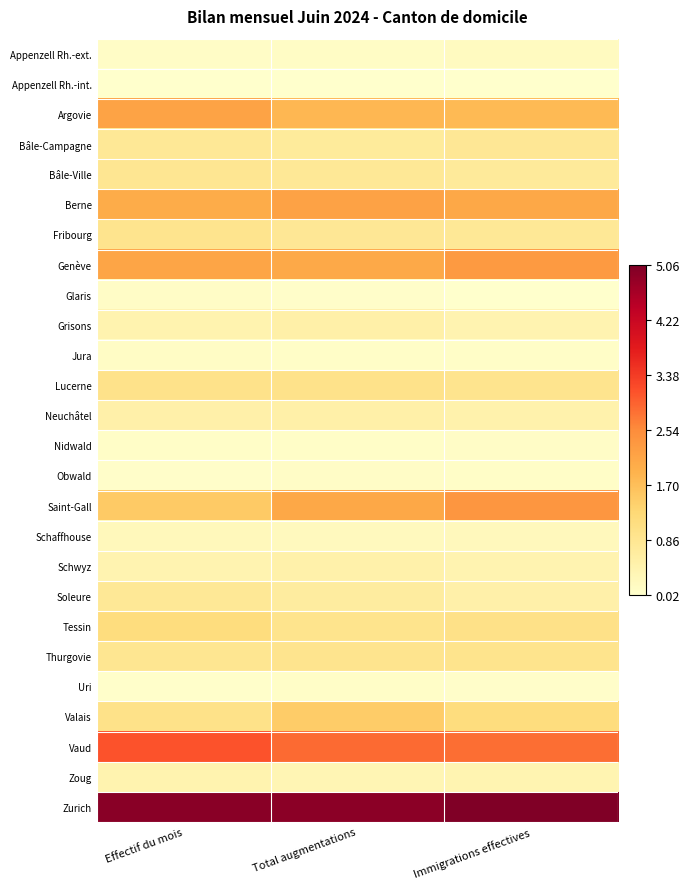

Reading left to right, transcribe all the data shown in this chart.

Appenzell Rh.-ext.: Effectif du mois=0.1	Total augmentations=0.1	Immigrations effectives=0.2
Appenzell Rh.-int.: Effectif du mois=0.0	Total augmentations=0.0	Immigrations effectives=0.0
Argovie: Effectif du mois=2.2	Total augmentations=1.8	Immigrations effectives=1.8
Bâle-Campagne: Effectif du mois=0.8	Total augmentations=0.7	Immigrations effectives=0.8
Bâle-Ville: Effectif du mois=0.9	Total augmentations=0.8	Immigrations effectives=0.7
Berne: Effectif du mois=2.0	Total augmentations=2.2	Immigrations effectives=2.1
Fribourg: Effectif du mois=0.9	Total augmentations=0.8	Immigrations effectives=0.8
Genève: Effectif du mois=2.1	Total augmentations=2.0	Immigrations effectives=2.3
Glaris: Effectif du mois=0.1	Total augmentations=0.1	Immigrations effectives=0.0
Grisons: Effectif du mois=0.5	Total augmentations=0.5	Immigrations effectives=0.4
Jura: Effectif du mois=0.1	Total augmentations=0.1	Immigrations effectives=0.1
Lucerne: Effectif du mois=1.0	Total augmentations=1.0	Immigrations effectives=0.9
Neuchâtel: Effectif du mois=0.5	Total augmentations=0.5	Immigrations effectives=0.5
Nidwald: Effectif du mois=0.1	Total augmentations=0.1	Immigrations effectives=0.1
Obwald: Effectif du mois=0.1	Total augmentations=0.1	Immigrations effectives=0.1
Saint-Gall: Effectif du mois=1.5	Total augmentations=2.1	Immigrations effectives=2.4
Schaffhouse: Effectif du mois=0.3	Total augmentations=0.2	Immigrations effectives=0.2
Schwyz: Effectif du mois=0.4	Total augmentations=0.5	Immigrations effectives=0.4
Soleure: Effectif du mois=0.8	Total augmentations=0.7	Immigrations effectives=0.5
Tessin: Effectif du mois=1.1	Total augmentations=0.9	Immigrations effectives=1.0
Thurgovie: Effectif du mois=0.9	Total augmentations=0.9	Immigrations effectives=0.9
Uri: Effectif du mois=0.1	Total augmentations=0.1	Immigrations effectives=0.1
Valais: Effectif du mois=1.0	Total augmentations=1.5	Immigrations effectives=1.2
Vaud: Effectif du mois=3.1	Total augmentations=2.9	Immigrations effectives=2.8
Zoug: Effectif du mois=0.4	Total augmentations=0.4	Immigrations effectives=0.4
Zurich: Effectif du mois=5.0	Total augmentations=4.9	Immigrations effectives=5.1